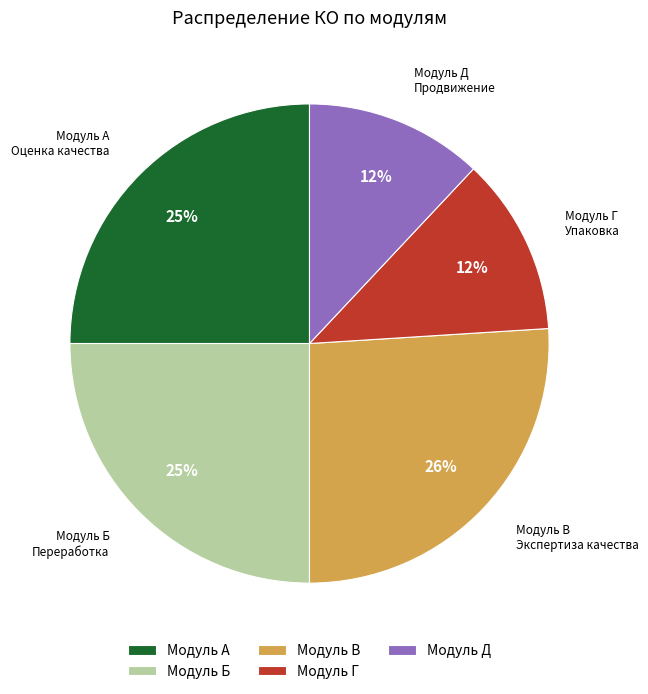

What is the largest slice in the pie chart?

Модуль В